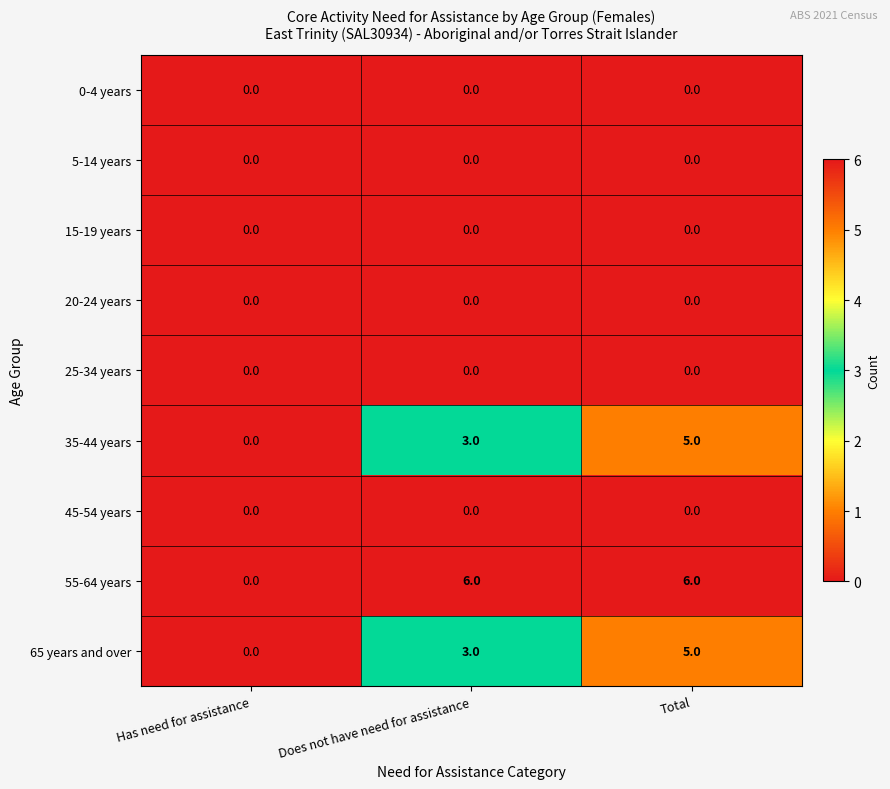

Which series has the widest spread of values?

55-64 years